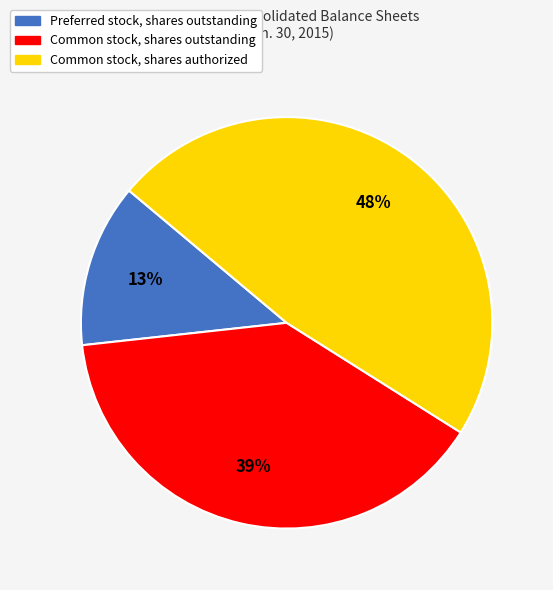

What percentage is the Preferred stock, shares outstanding slice, to the nearest percent?

13%